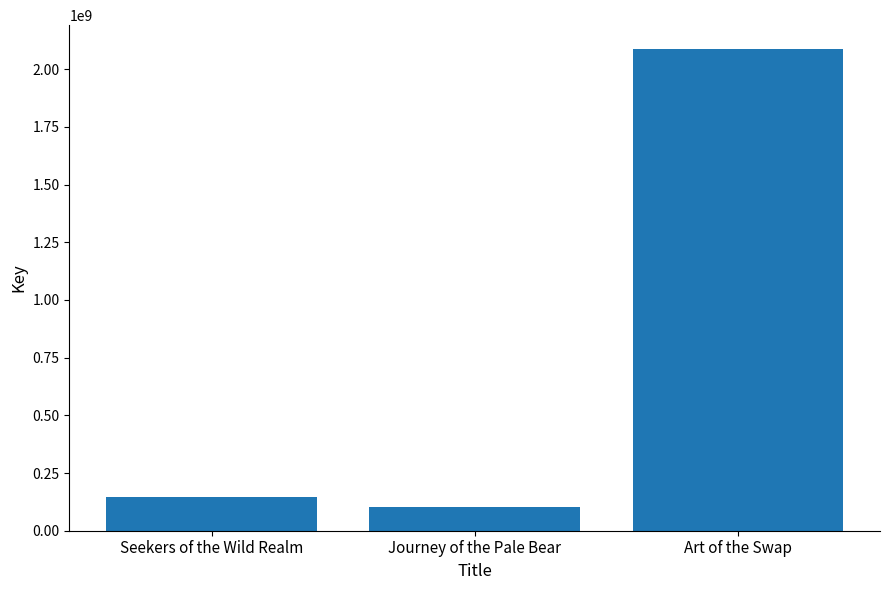

What value does the data have at Art of the Swap, to the nearest 50?

2086623900